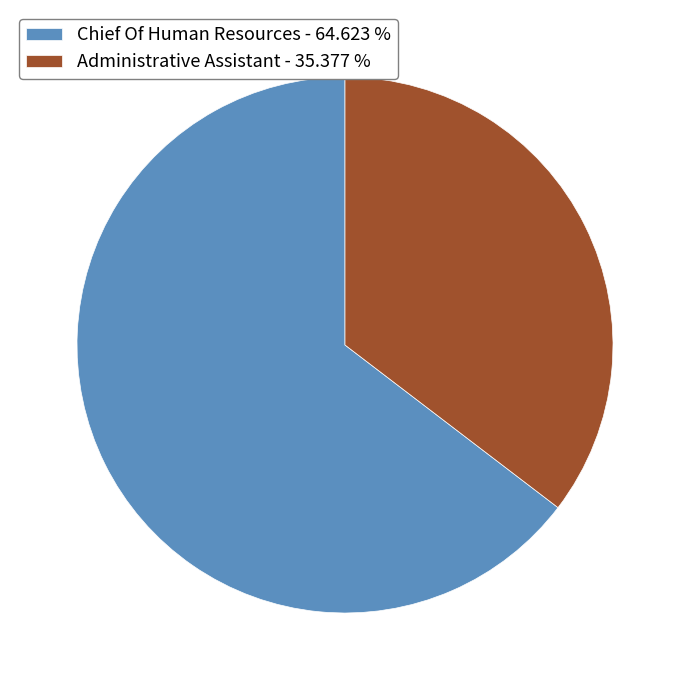

How many segments does this pie chart have?

2